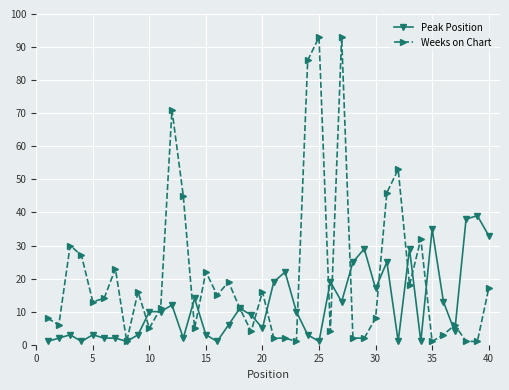

Rank the series by their maximum value, from lowest to highest.

Peak Position, Weeks on Chart